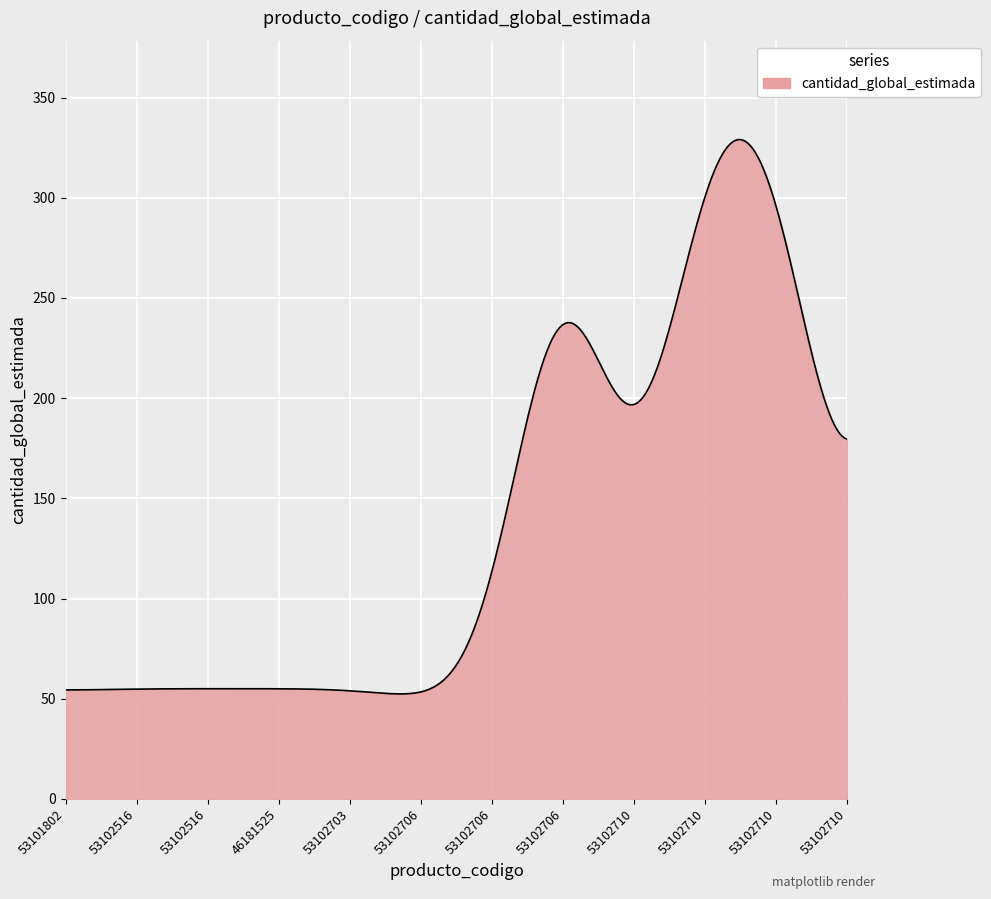

True or false: there are more than 1 points higher than both neighbors.

True